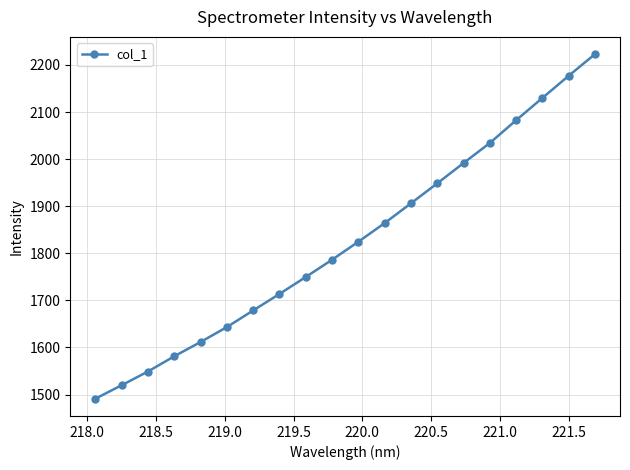

How many lines are shown in the chart?

1